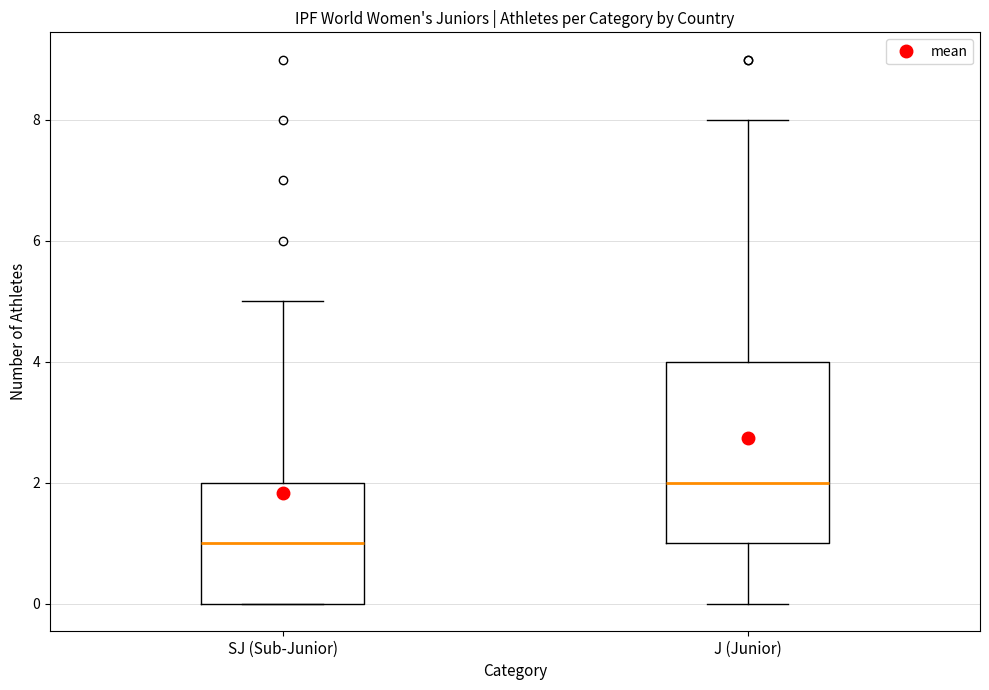

Reading left to right, transcribe this box plot: for each box, give where its median line is, the range the box spans, and where its two whiskers end, as read against the y-axis. The values are not printed on the chart, so give them approximately, as read against the axis.

SJ (Sub-Junior): median 1, box 0 to 2, whiskers 0 to 5
J (Junior): median 2, box 1 to 4, whiskers 0 to 8